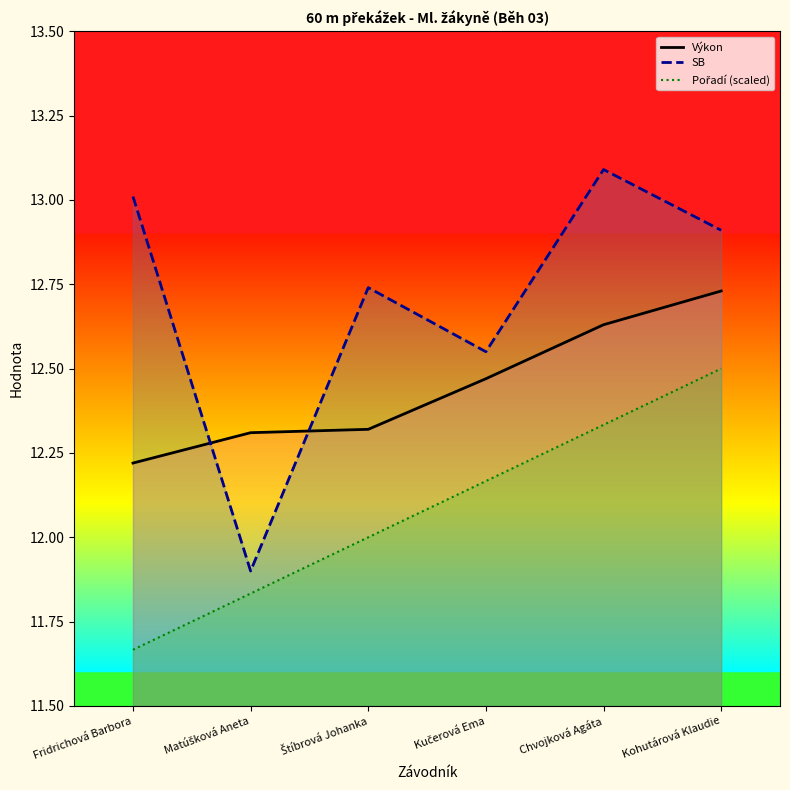

At which category does the chart reach its minimum across all series?

Fridrichová Barbora